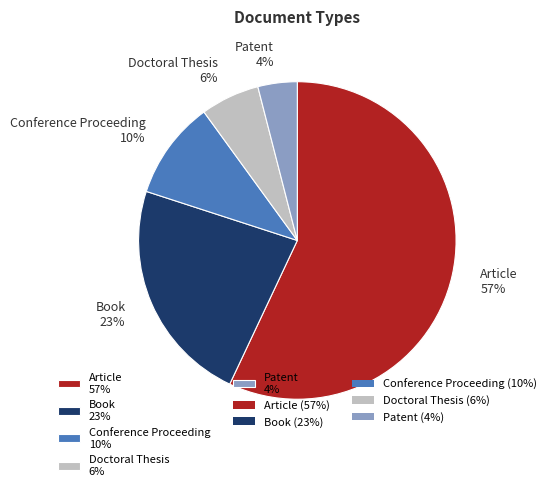

What is the majority slice?

Article